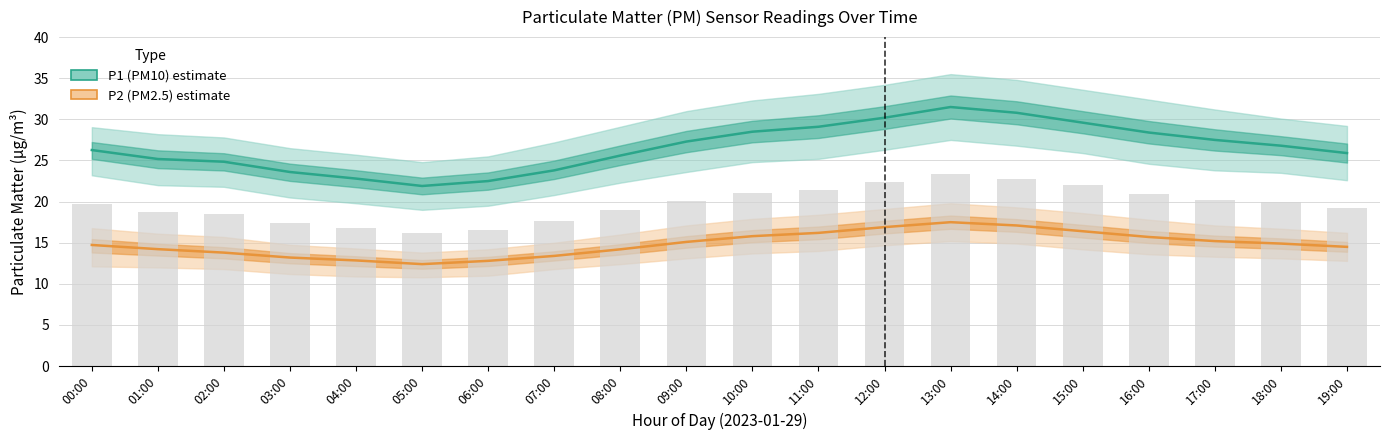

What is the label of the 20th bar from the right?

00:00